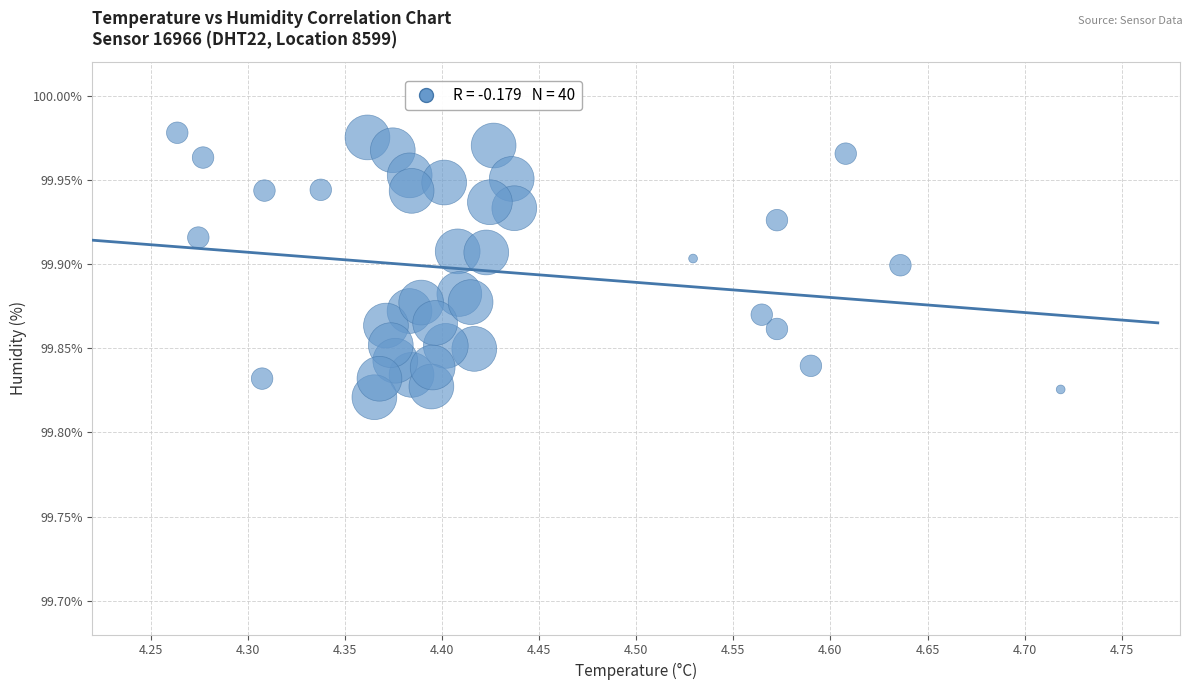

What is the range of X values (max minus min)?

0.5